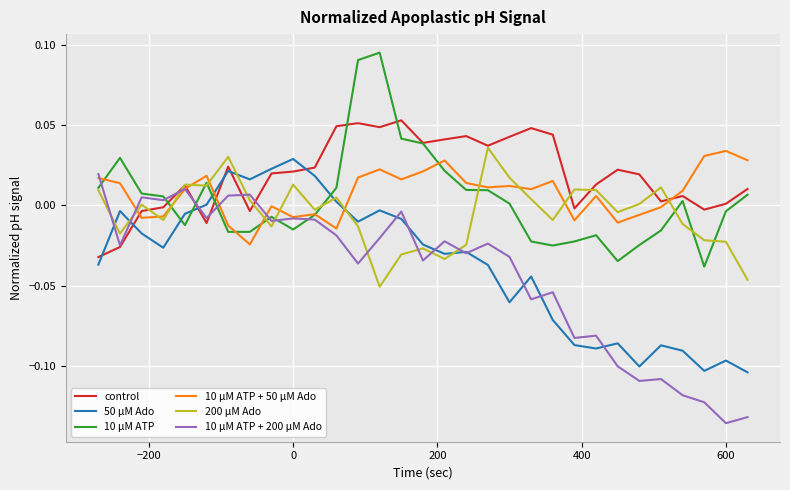

Which series has the largest range (max minus min)?

10 µM ATP + 200 µM Ado